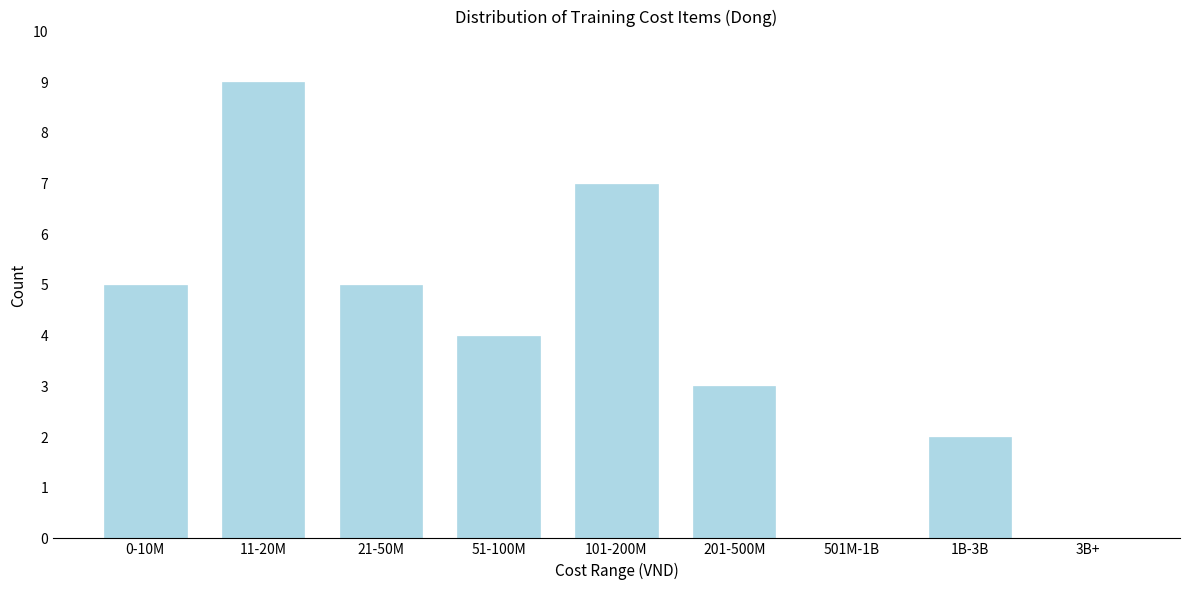

Reading left to right, what are all the values shown in this chart?

0-10M=5	11-20M=9	21-50M=5	51-100M=4	101-200M=7	201-500M=3	501M-1B=0	1B-3B=2	3B+=0